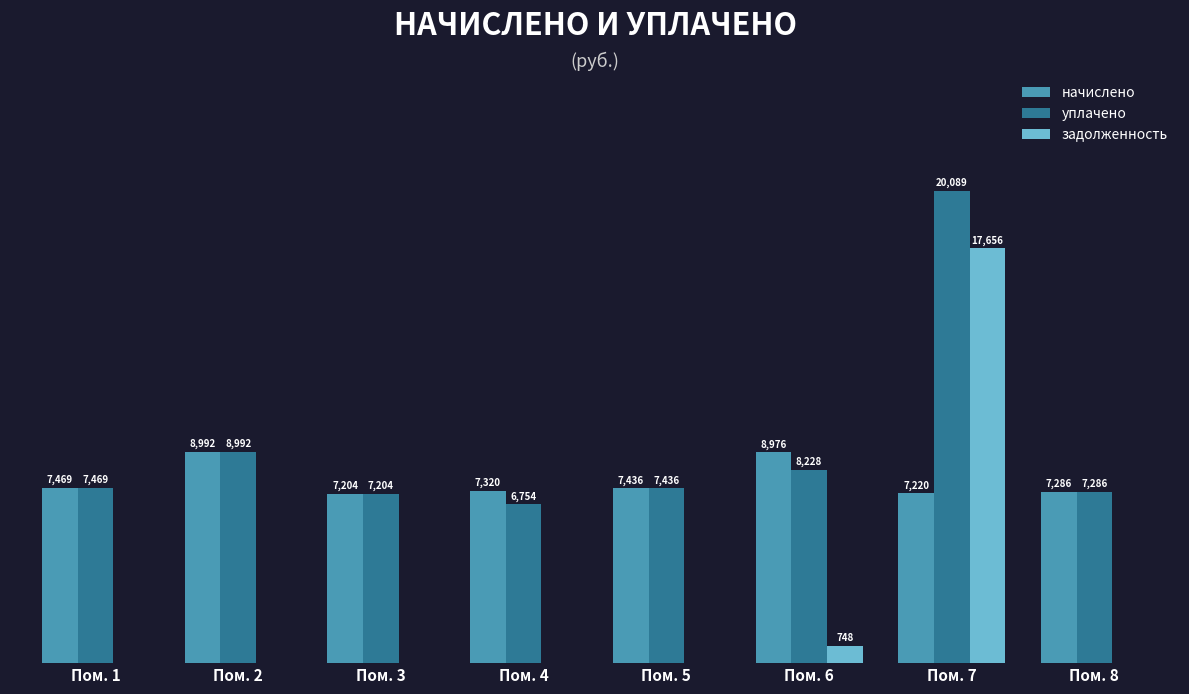

Where is задолженность nearest to the value 8827?

Пом. 6